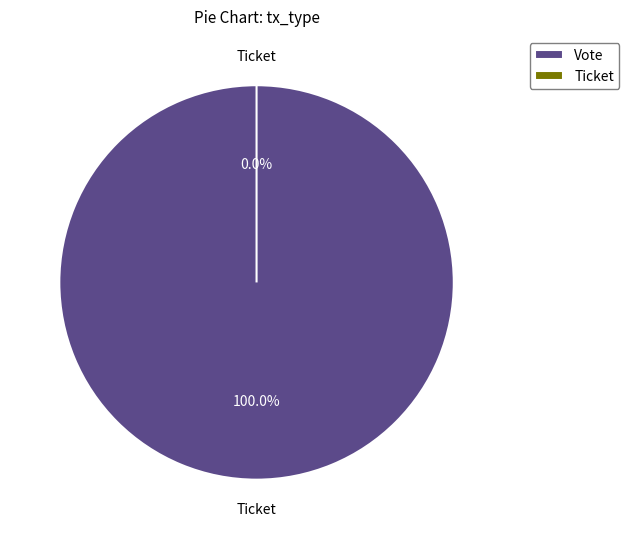

Which slice is the largest?

Vote